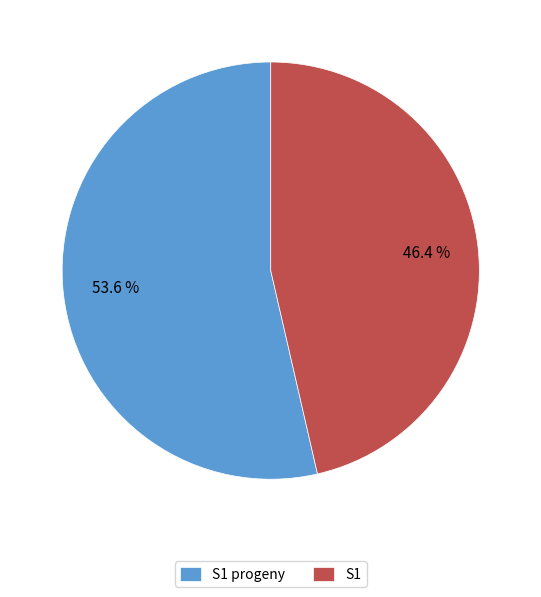

Combined, what portion of the pie is S1 progeny and S1?

100.0%